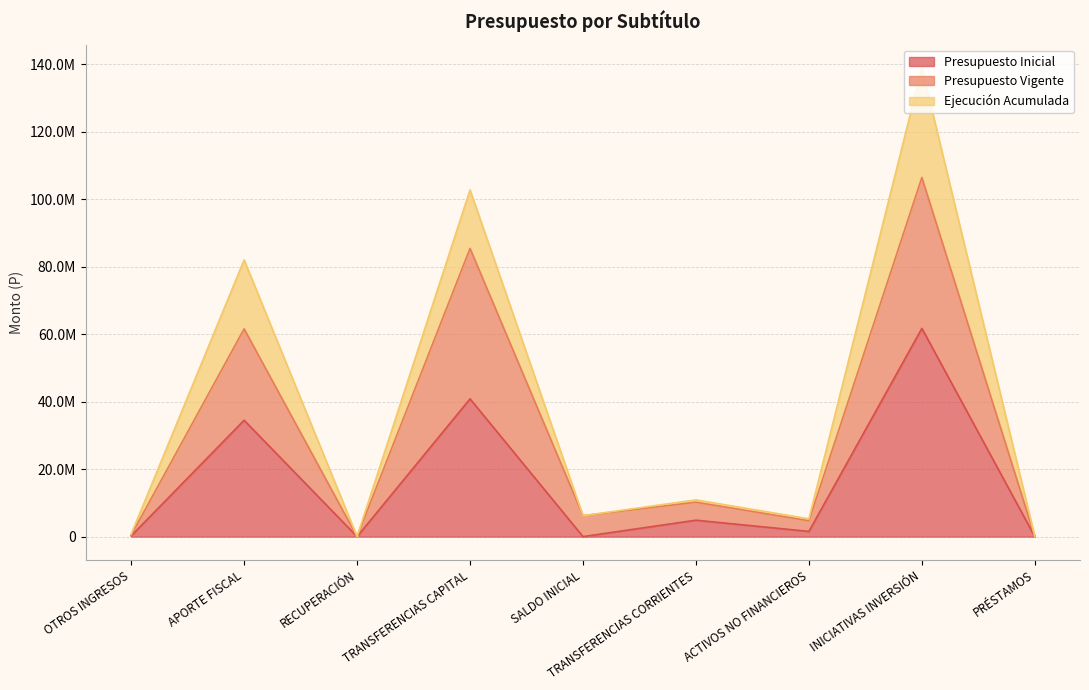

The Presupuesto Vigente series shows 26551216 at INICIATIVAS INVERSIÓN. True or false?

False